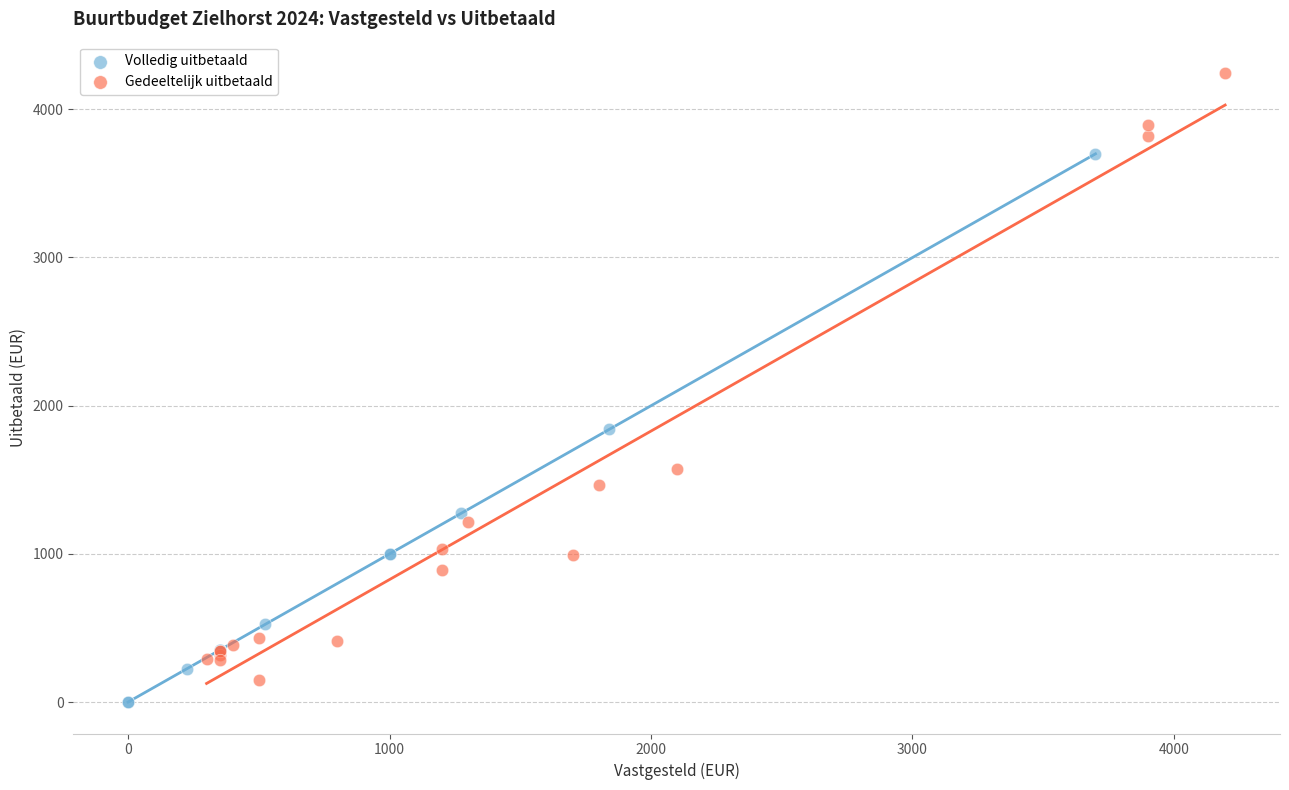

Which series reaches the maximum Y coordinate?

Gedeeltelijk uitbetaald